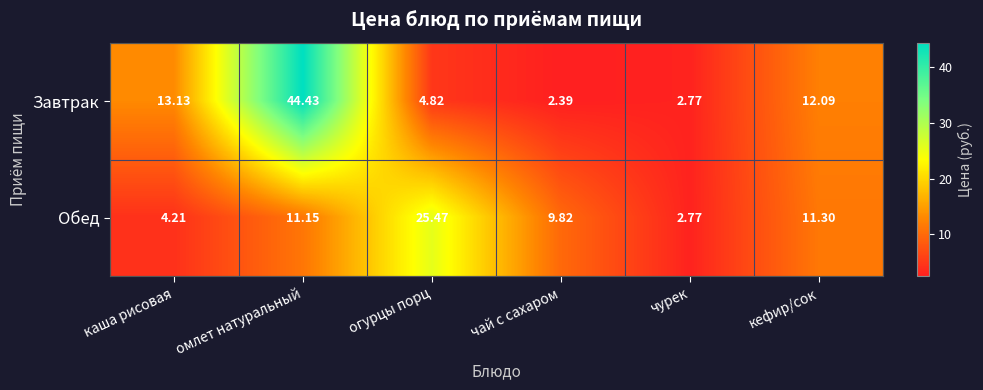

Rank the series by their maximum value, from highest to lowest.

Завтрак, Обед